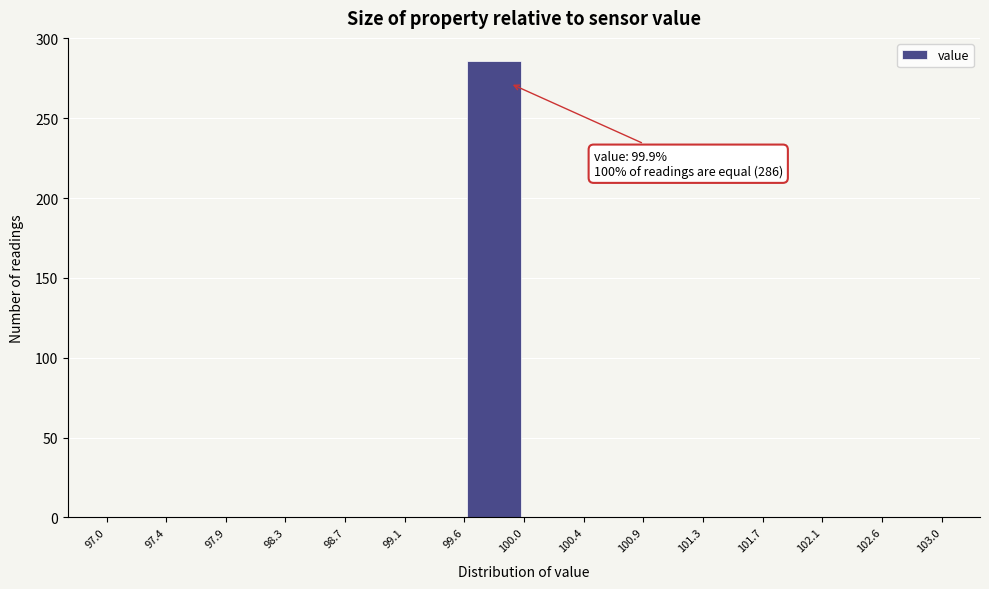

Which range on the x-axis has the tallest bar?

99.6 to 100.0